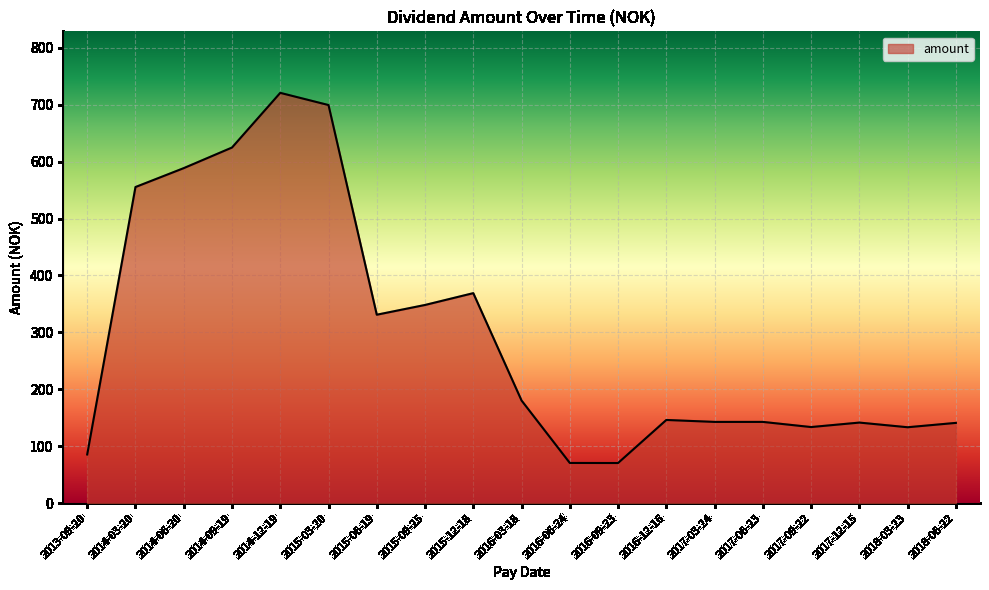

At which category does the chart reach its peak across all series?

2014-12-19